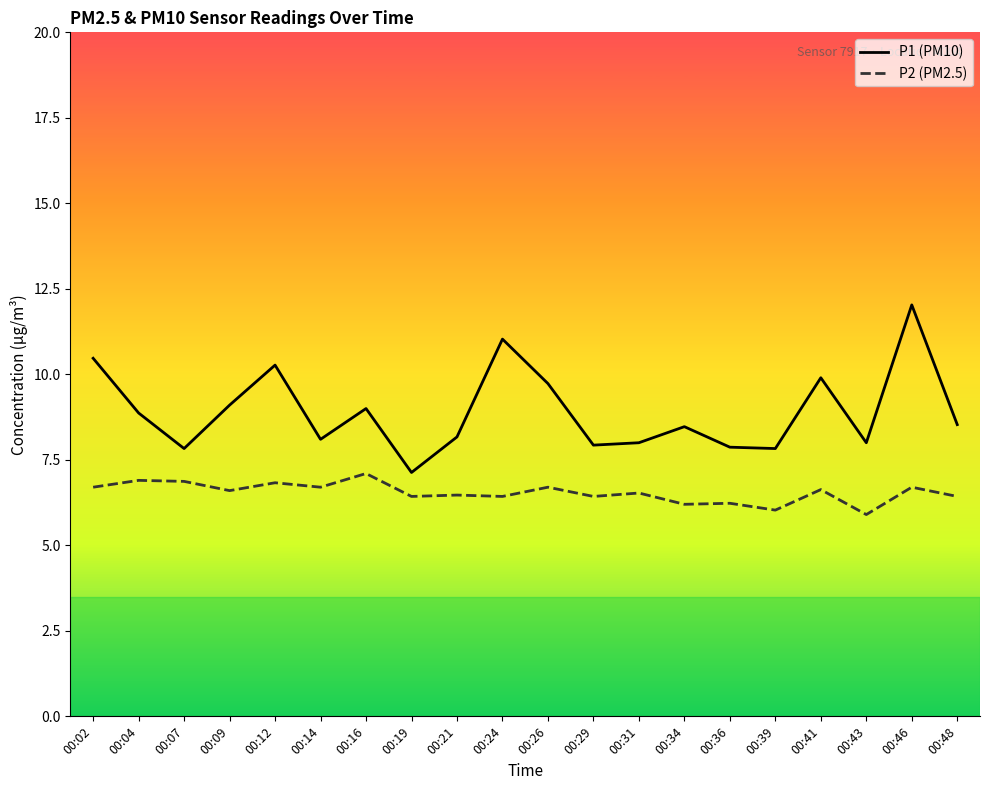

Which series has the largest range (max minus min)?

P1 (PM10)